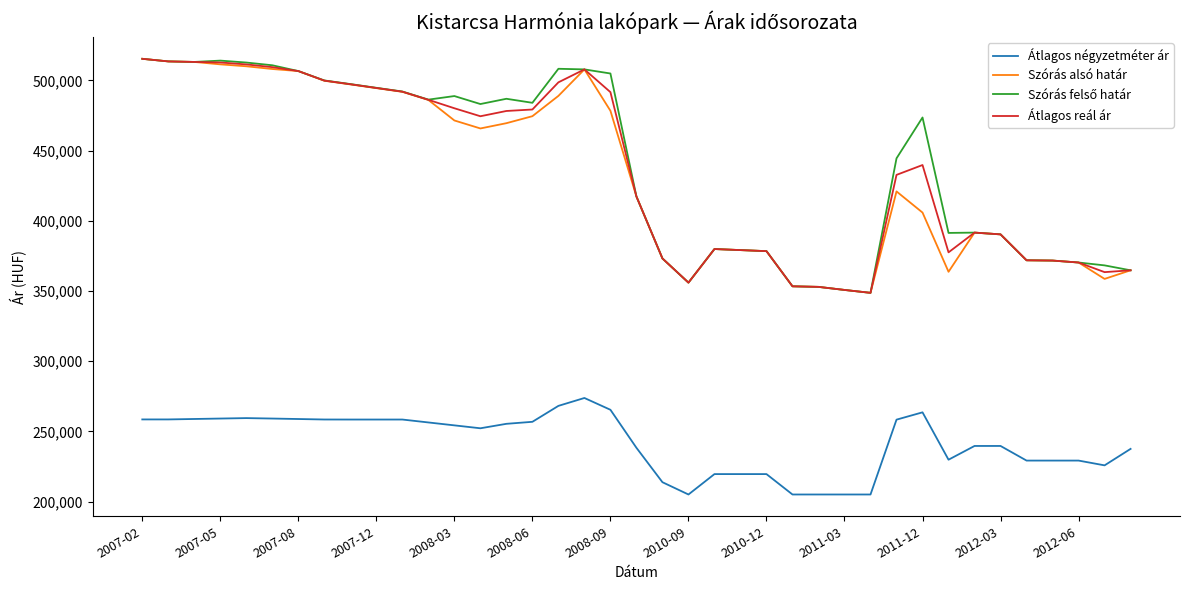

What is the maximum value for Átlagos négyzetméter ár?

273770